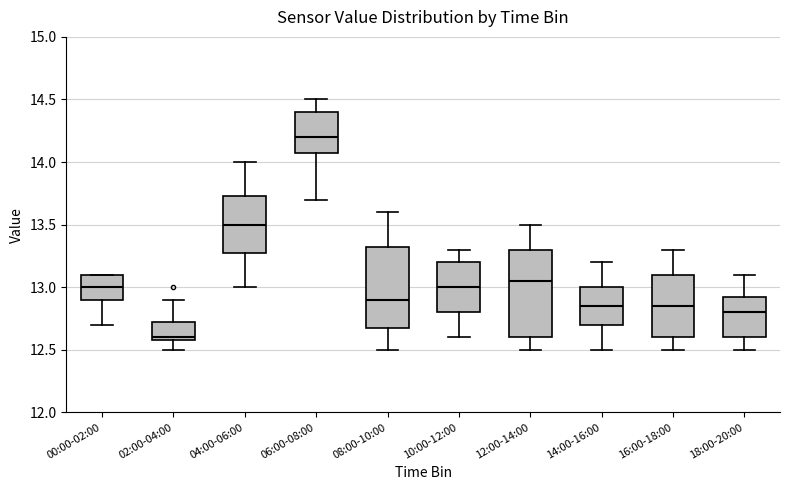

Reading left to right, read every box against the y-axis: the position of its median line, the range the box covers, and the ends of its whiskers. The values are not printed on the chart, so give them approximately, as read against the axis.

00:00-02:00: median 13.00, box 12.90 to 13.10, whiskers 12.70 to 13.10
02:00-04:00: median 12.60 (just above the box's lower edge), box 12.60 to 12.75, whiskers 12.50 to 12.90
04:00-06:00: median 13.50, box 13.30 to 13.75, whiskers 13.00 to 14.00
06:00-08:00: median 14.20, box 14.10 to 14.40, whiskers 13.70 to 14.50
08:00-10:00: median 12.90, box 12.70 to 13.35, whiskers 12.50 to 13.60
10:00-12:00: median 13.00, box 12.80 to 13.20, whiskers 12.60 to 13.30
12:00-14:00: median 13.05, box 12.60 to 13.30, whiskers 12.50 to 13.50
14:00-16:00: median 12.85, box 12.70 to 13.00, whiskers 12.50 to 13.20
16:00-18:00: median 12.85, box 12.60 to 13.10, whiskers 12.50 to 13.30
18:00-20:00: median 12.80, box 12.60 to 12.95, whiskers 12.50 to 13.10